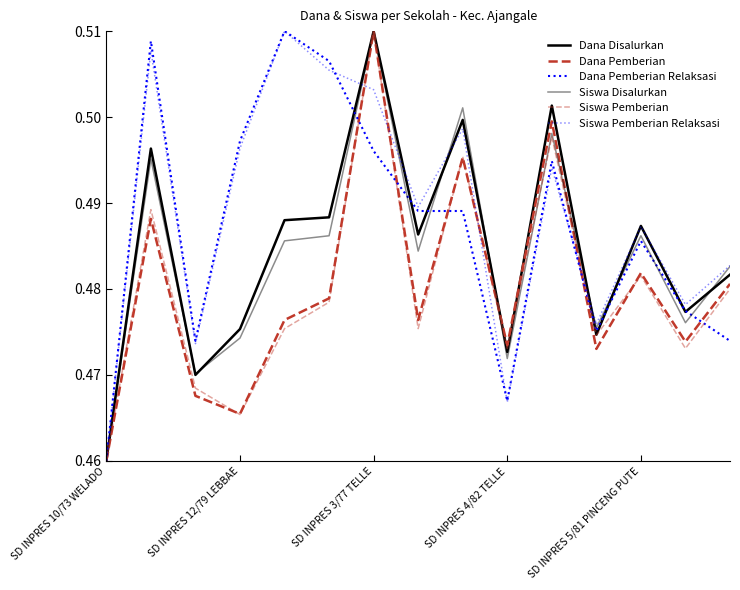

Does the chart display data point markers on the line(s)?

No